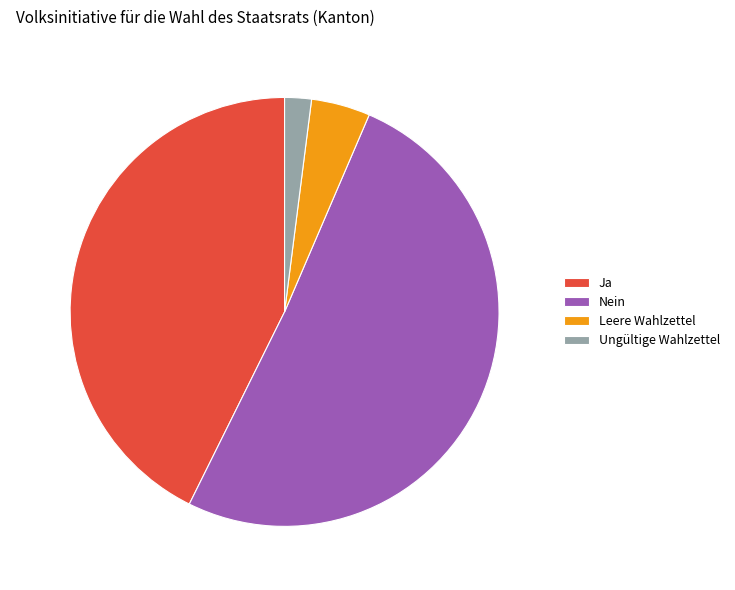

Do Leere Wahlzettel and Ja together represent more than half of the pie?

No